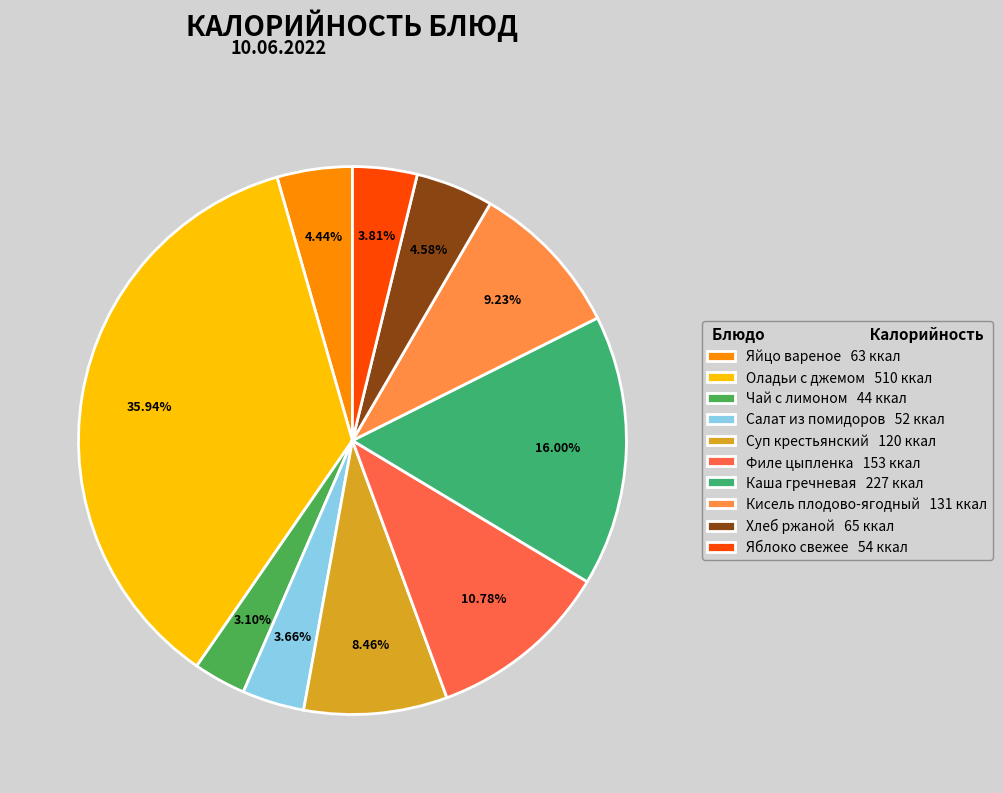

To the nearest percent, what is the difference between the largest and smallest slice percentages?

33%